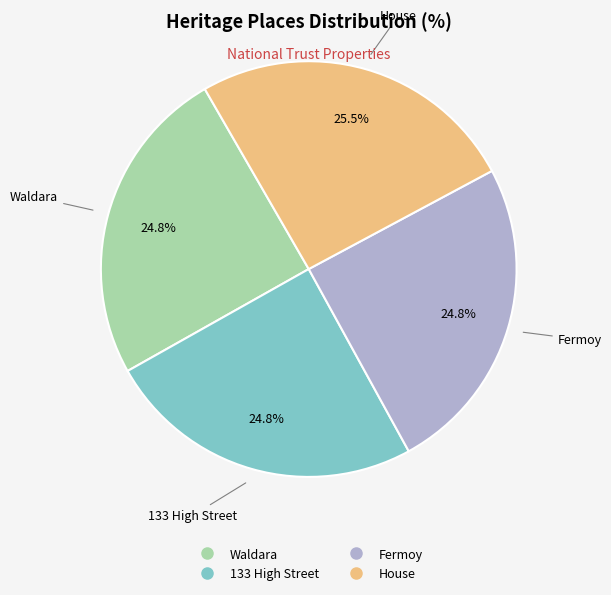

What is the largest slice in the pie chart?

House